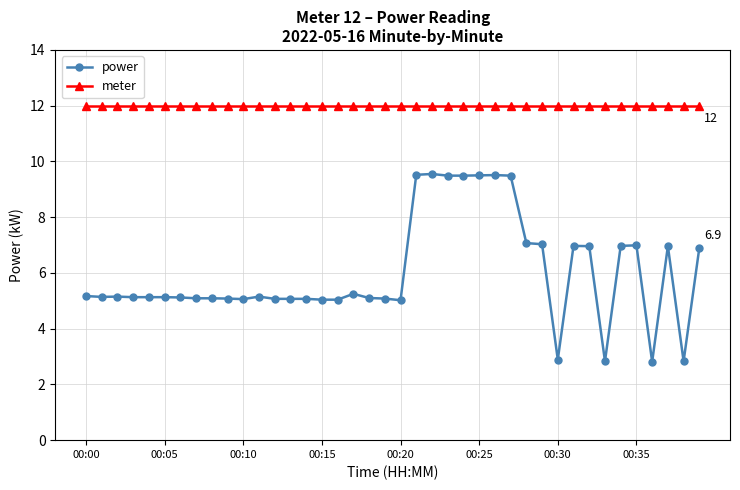

Which series has the widest spread of values?

power